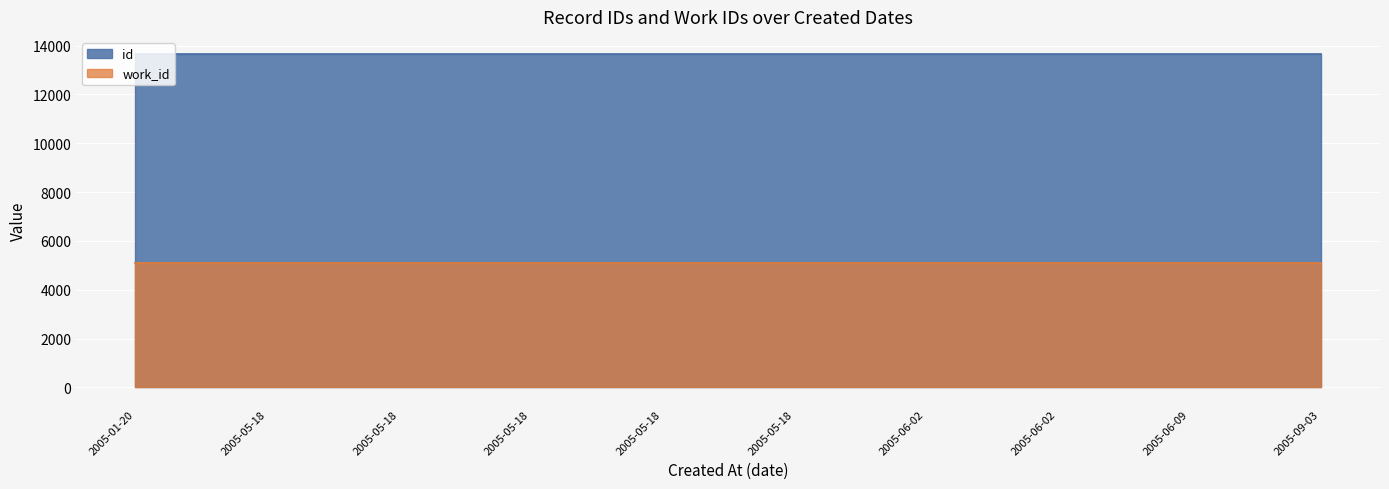

Reading left to right, list all the values displayed in this chart.

13662	13664	13665	13666	13667	13669	13670	13671	13672	13675